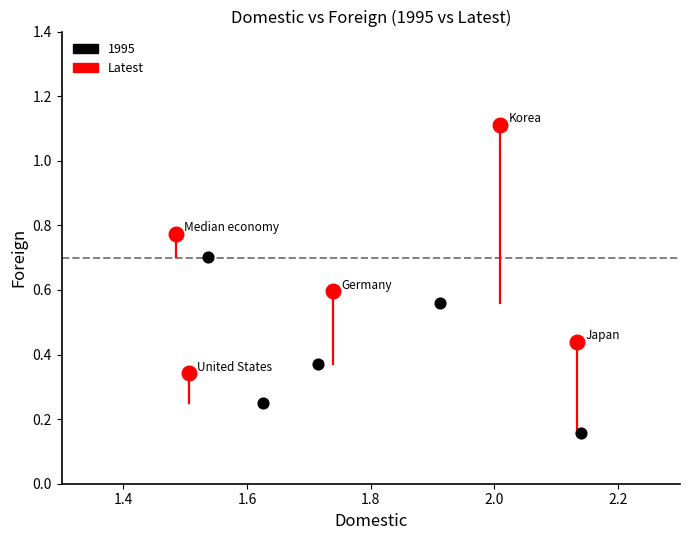

Which series contains the highest Y value?

Latest